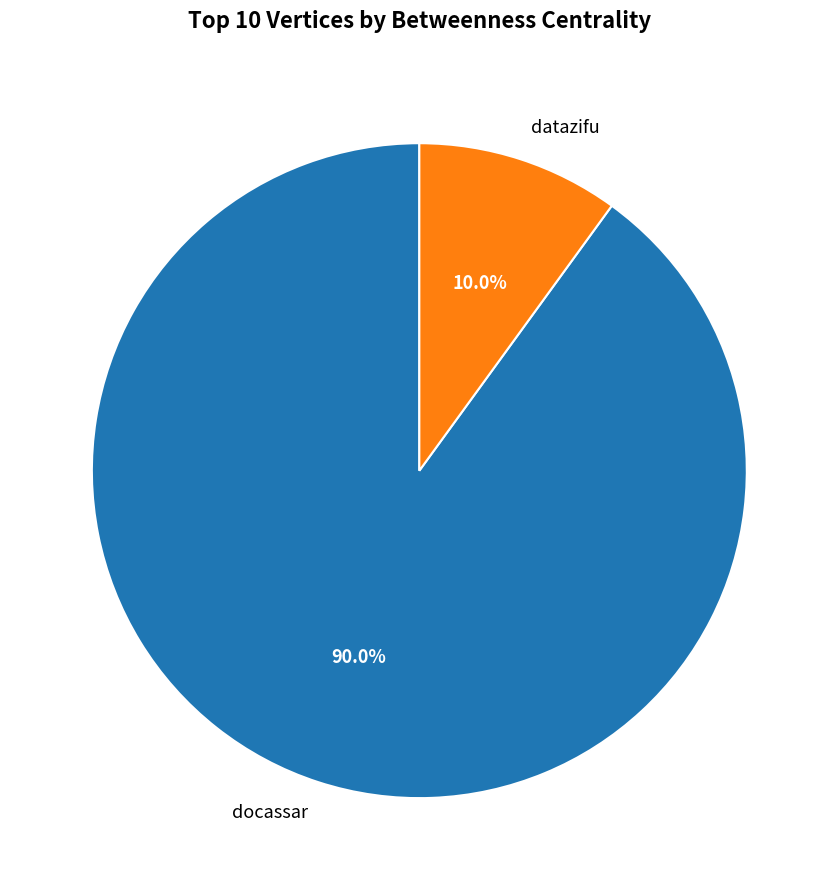

Which category has the smallest portion of the pie?

datazifu